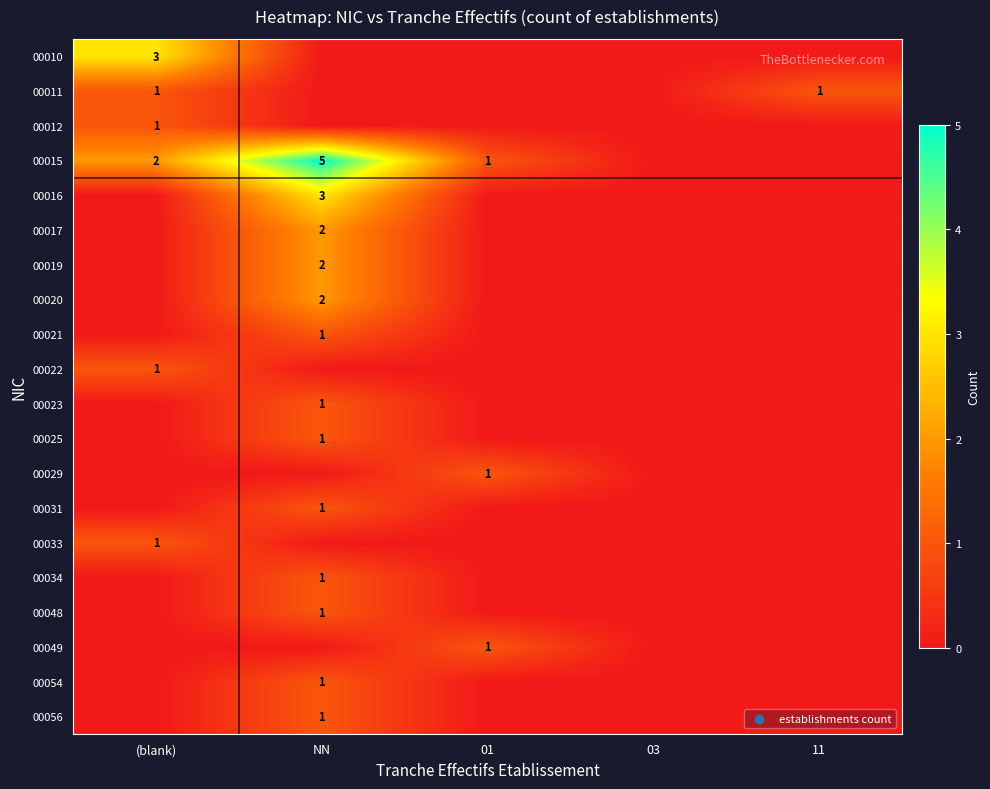

What is the difference between the highest and lowest values at (blank)?

3